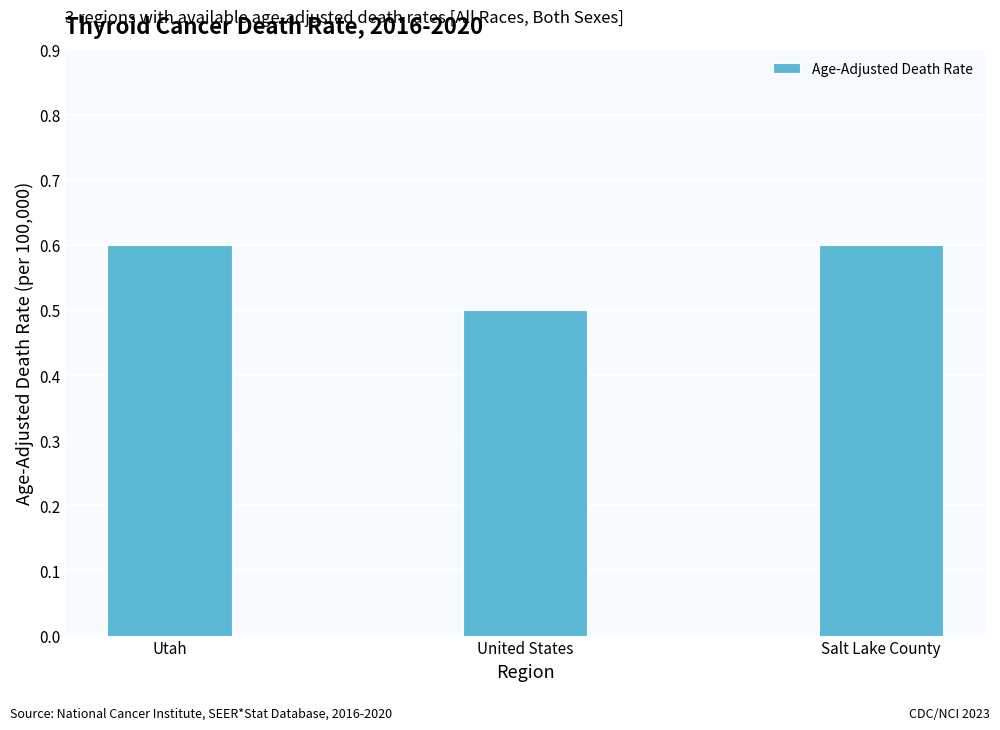

Does the chart contain any negative values?

No